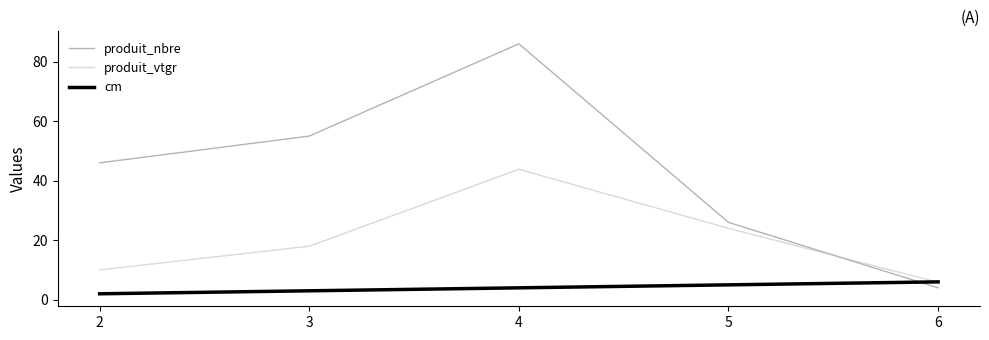

True or false: cm and produit_nbre intersect in this chart.

True